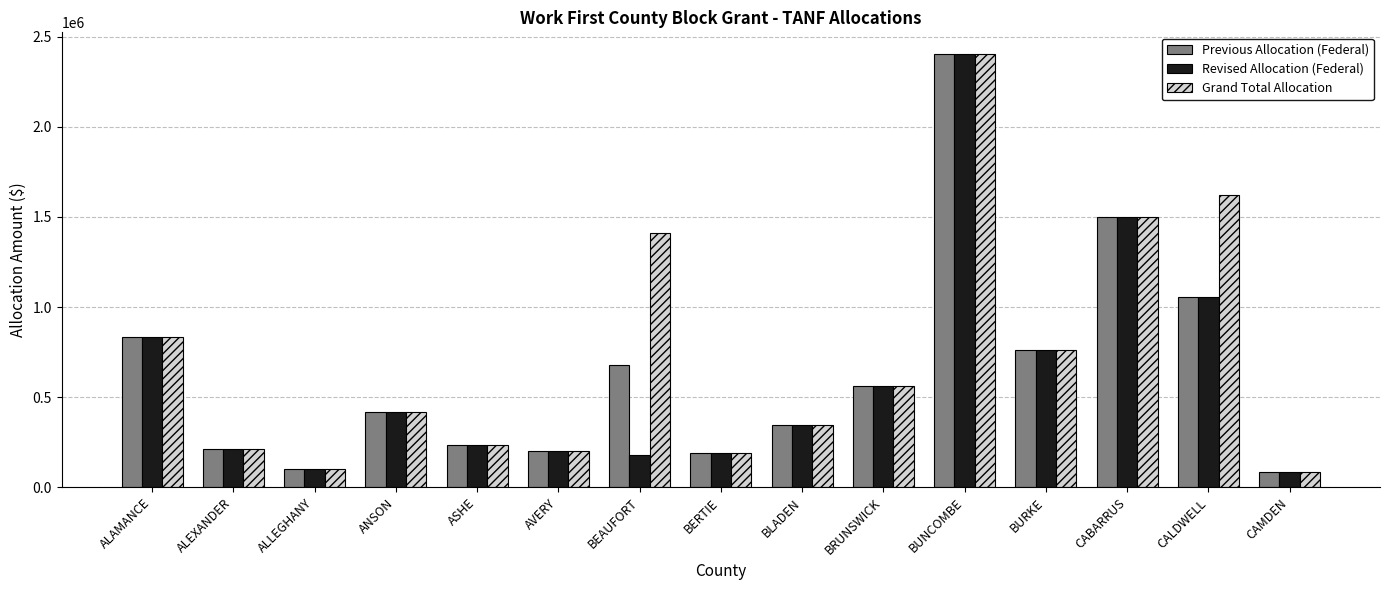

At which label is Previous Allocation (Federal) closest to 1245354?

CALDWELL